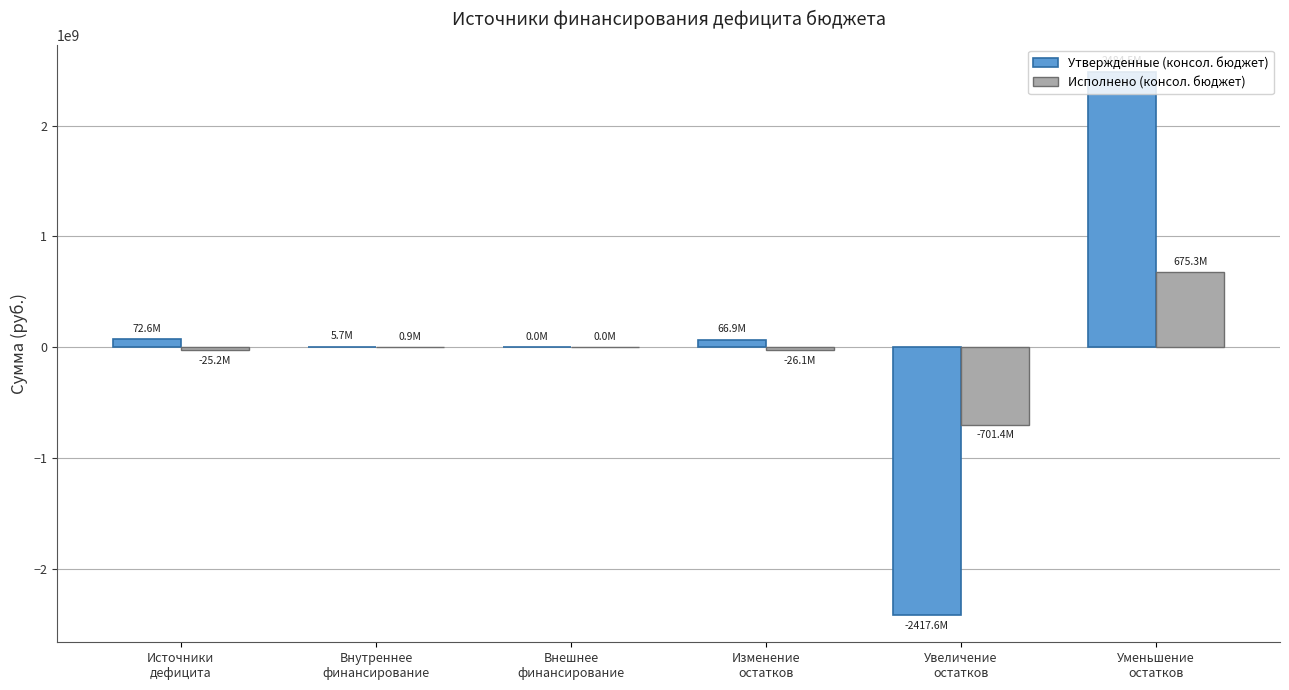

The value of Исполнено (консол. бюджет) at Внешнее
финансирование is 0.0. True or false?

True